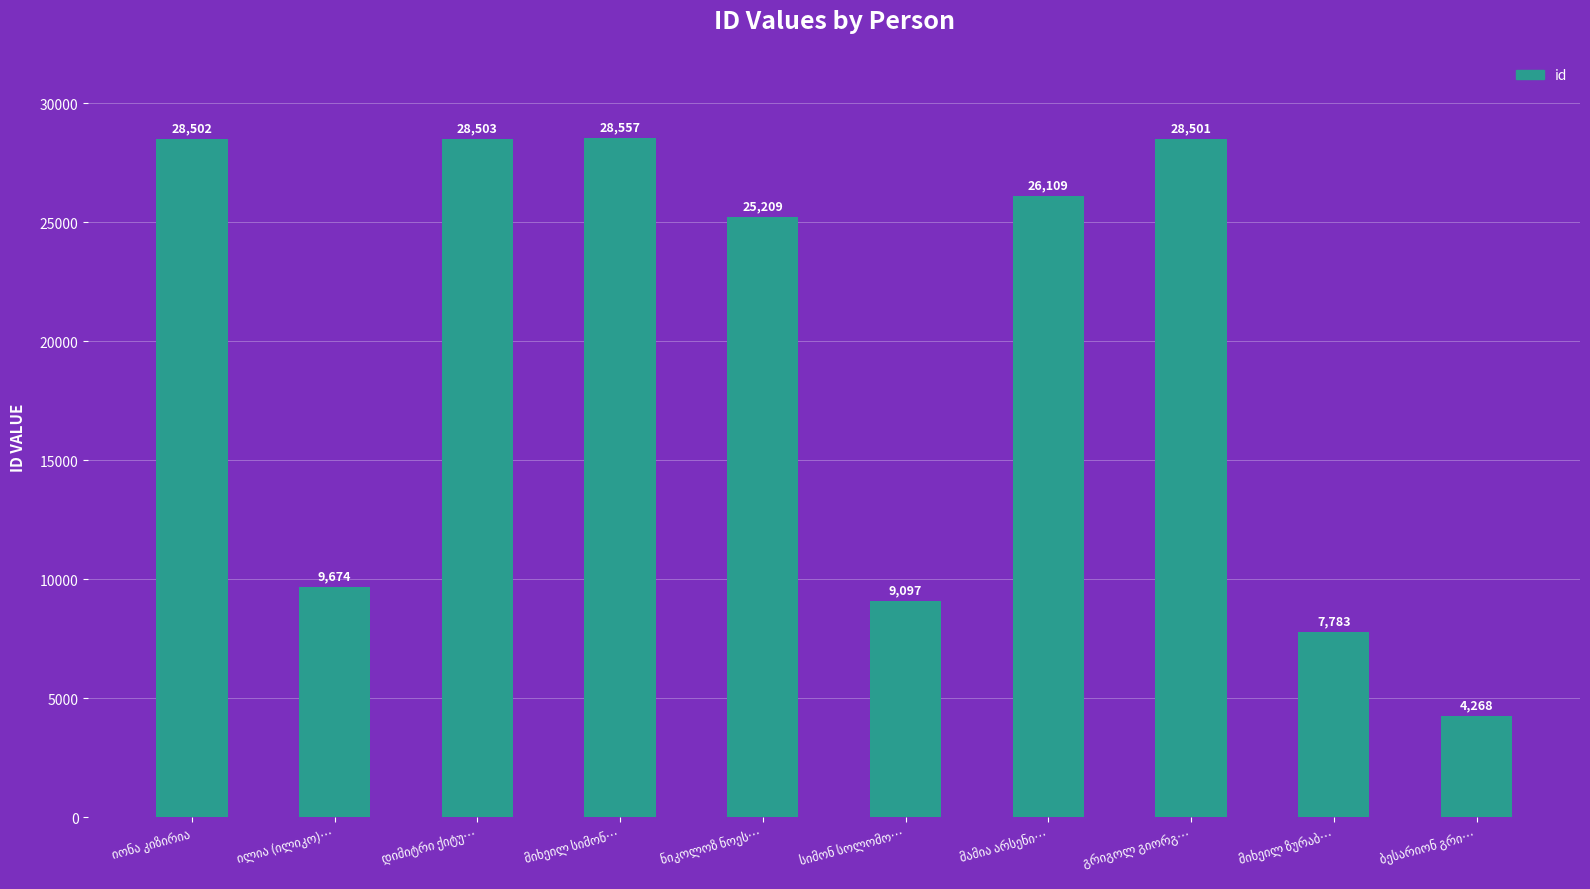

What is the difference between the maximum and minimum values?

24289